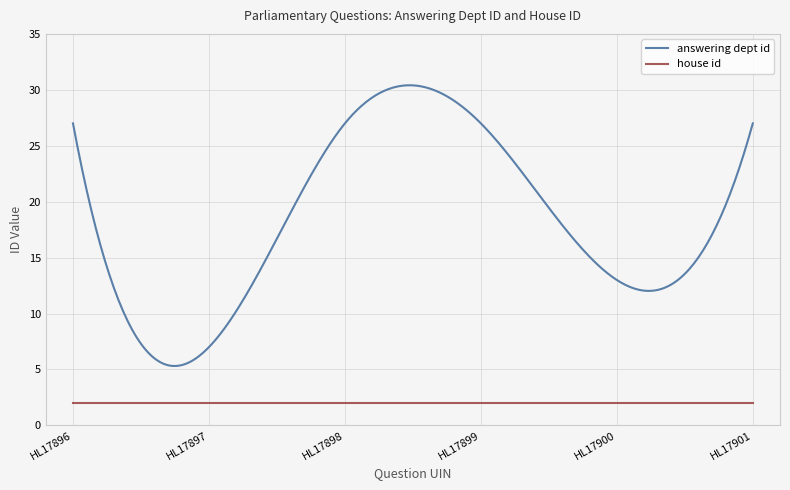

Rank the series by their average value, from lowest to highest.

house id, answering dept id